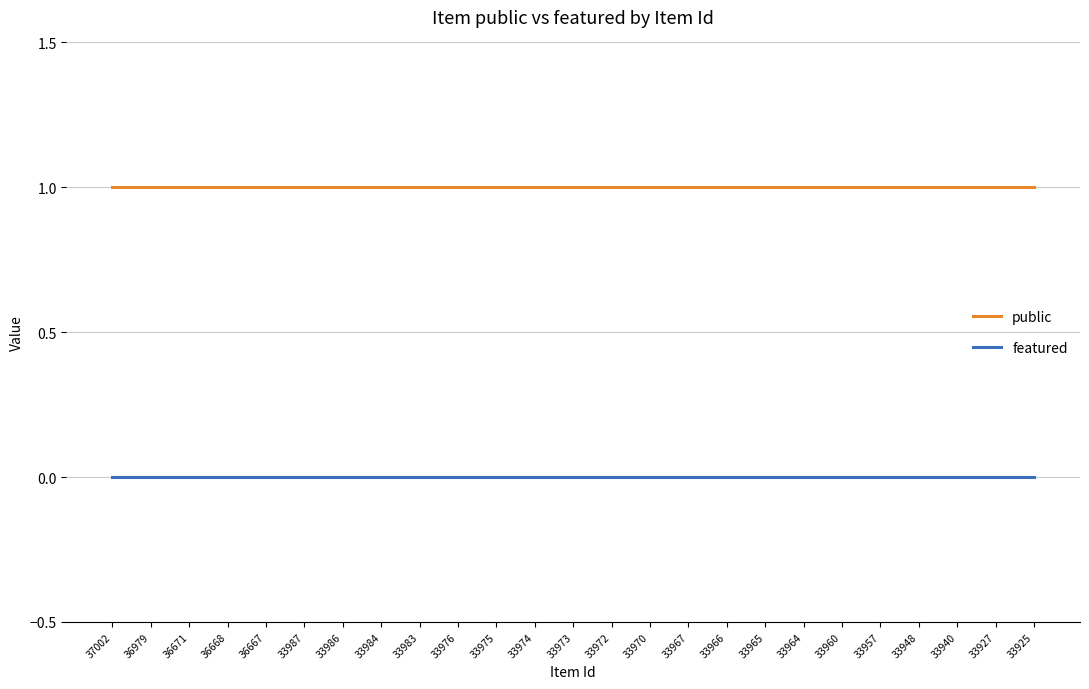

The value of featured at 33975 is 0. True or false?

True